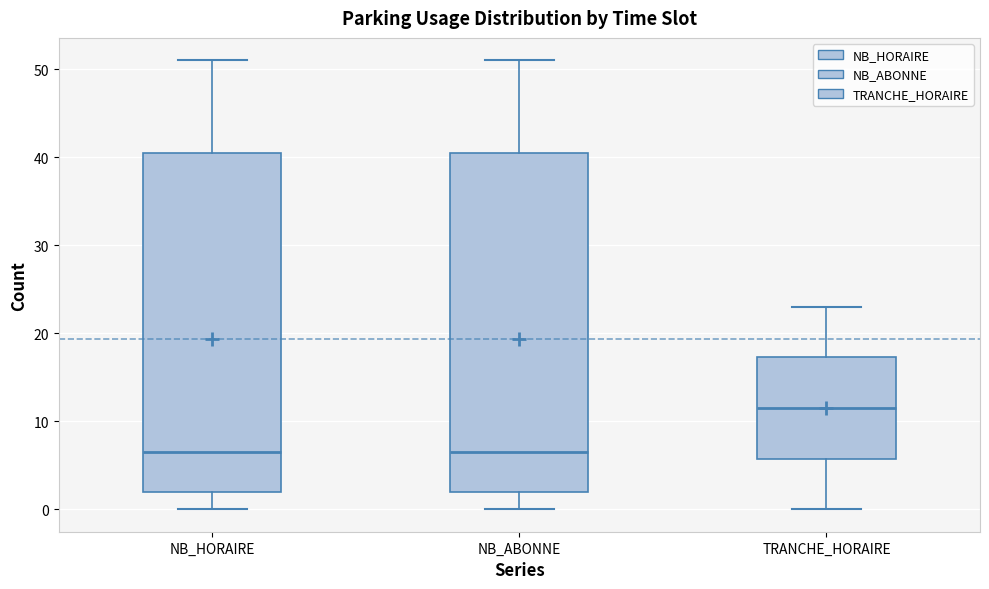

Reading left to right, read every box against the y-axis: the position of its median line, the range the box covers, and the ends of its whiskers. The values are not printed on the chart, so give them approximately, as read against the axis.

NB_HORAIRE: median 7, box 2 to 41, whiskers 0 to 51
NB_ABONNE: median 7, box 2 to 41, whiskers 0 to 51
TRANCHE_HORAIRE: median 12, box 6 to 17, whiskers 0 to 23